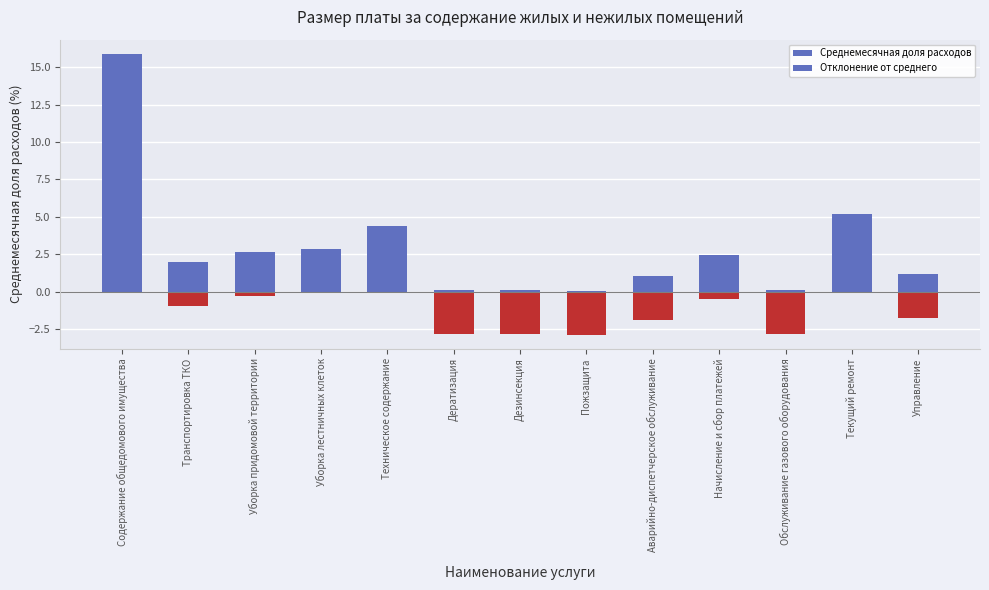

Is the value of Среднемесячная доля расходов at Начисление и сбор платежей greater than the value of Отклонение от среднего at Транспортировка ТКО?

Yes